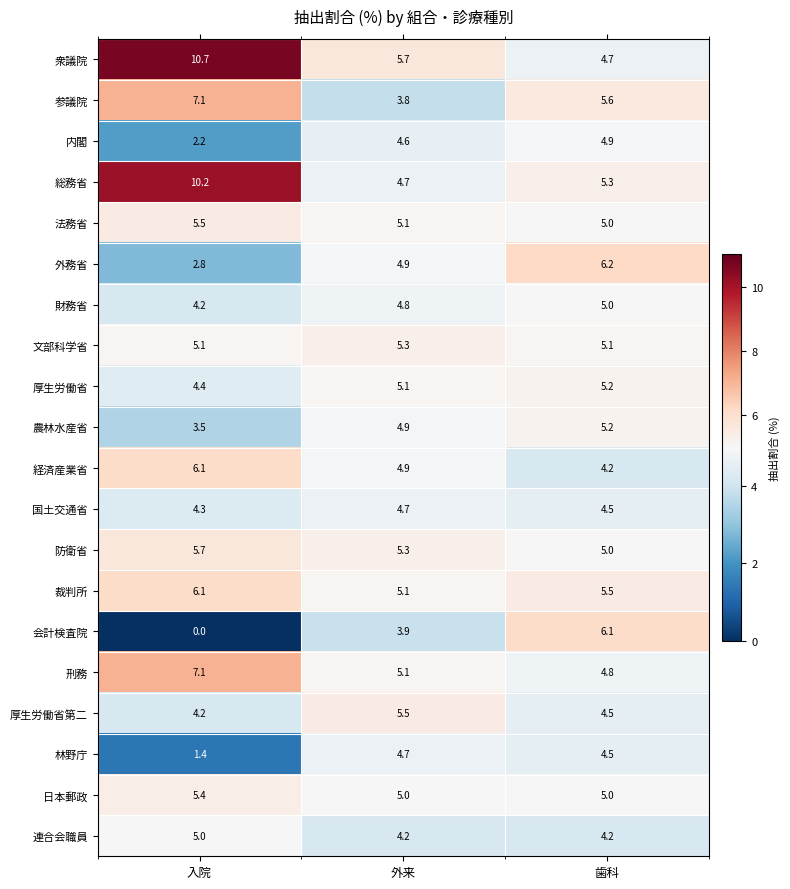

Which series has the largest total across all categories?

衆議院